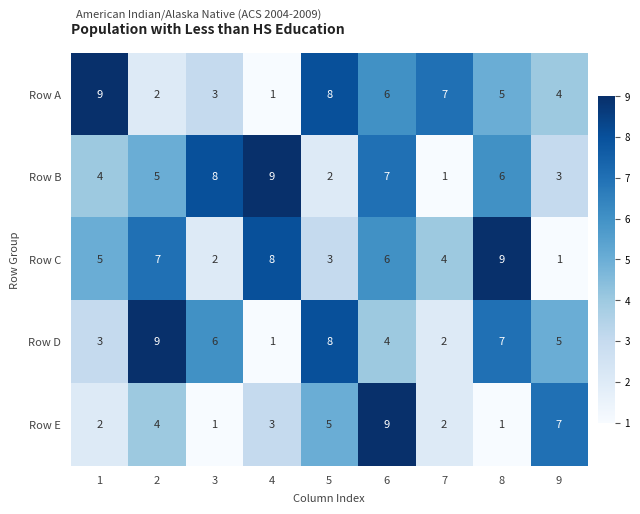

What is the difference between the Row C values at 3 and 8?

7